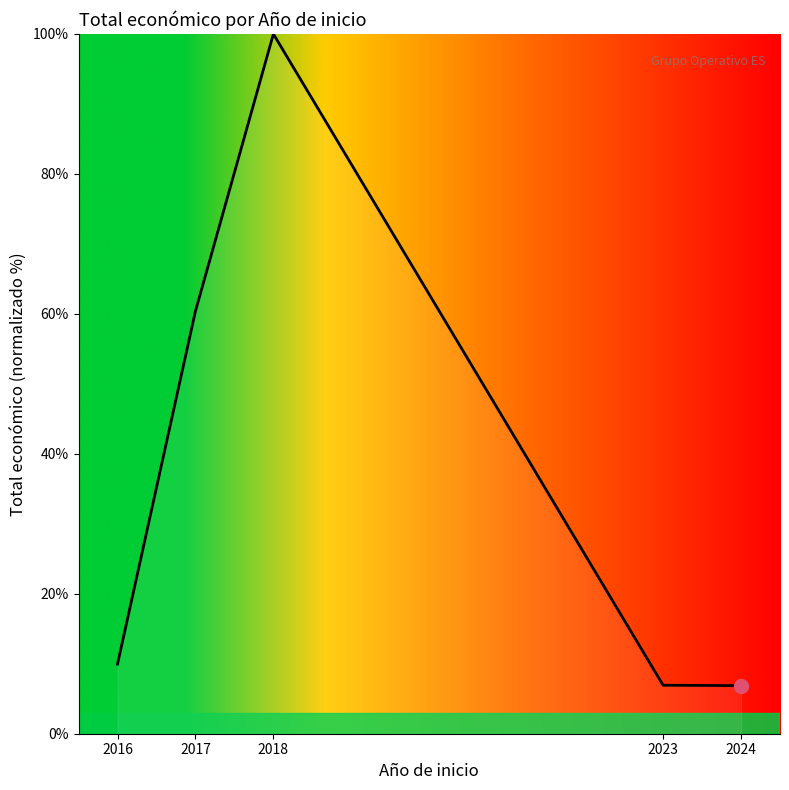

At which category does the chart reach its peak across all series?

2018